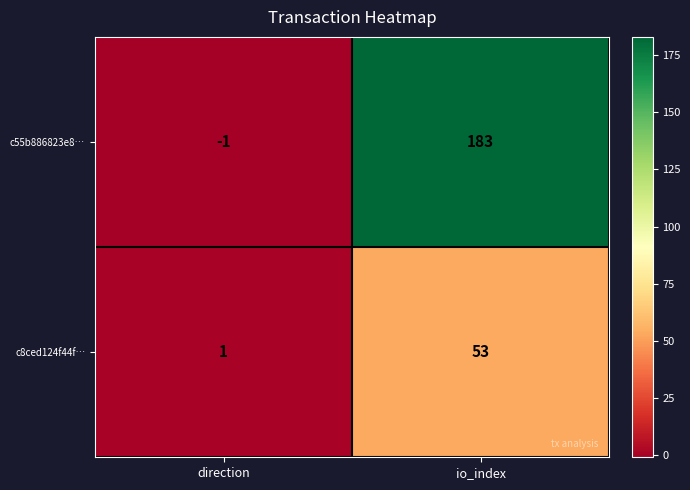

How many series are shown in this chart?

2